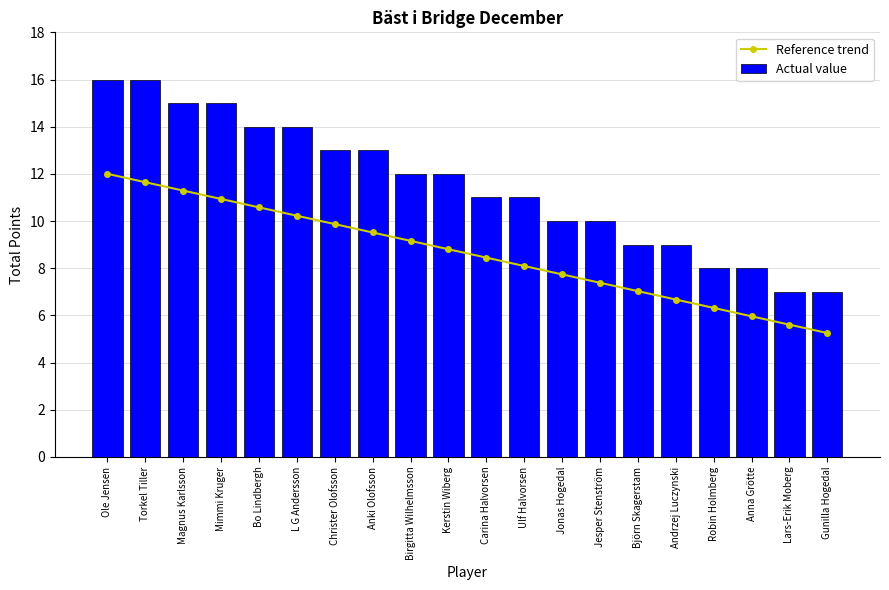

Which label corresponds to the largest value in the chart?

Ole Jensen